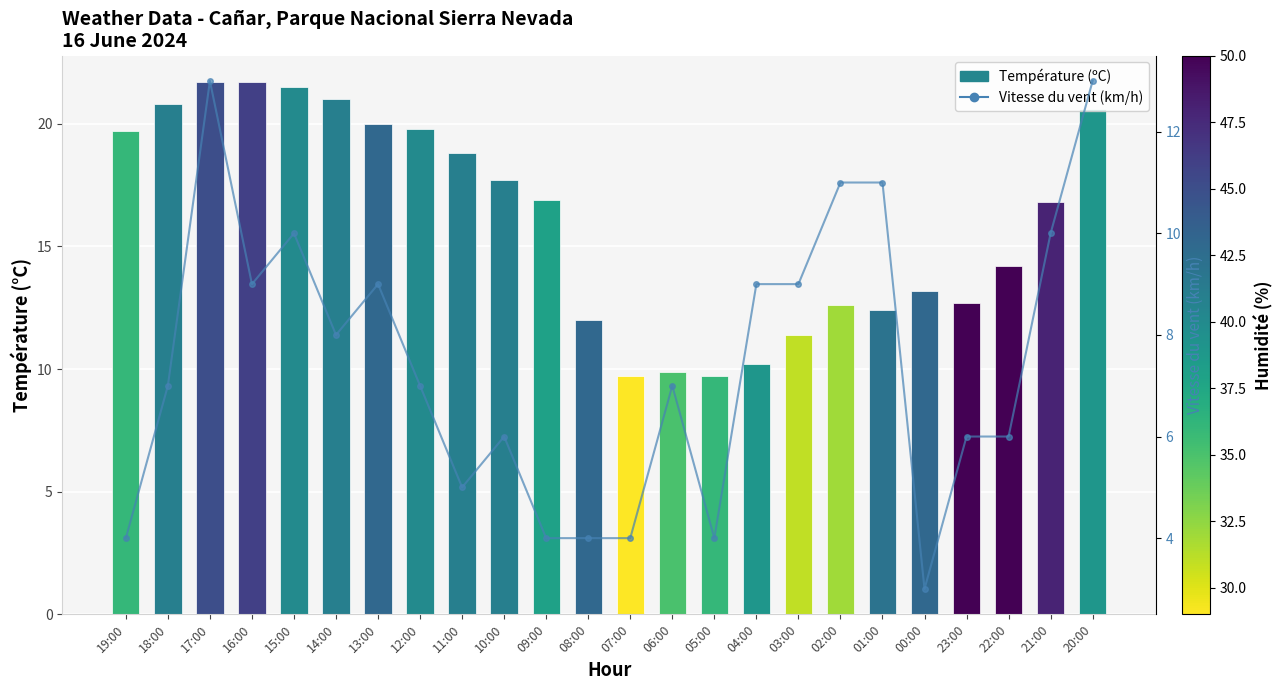

List the labels in order of Température (ºC) value, smallest first.

07:00, 05:00, 06:00, 04:00, 03:00, 08:00, 01:00, 02:00, 23:00, 00:00, 22:00, 21:00, 09:00, 10:00, 11:00, 19:00, 12:00, 13:00, 20:00, 18:00, 14:00, 15:00, 17:00, 16:00